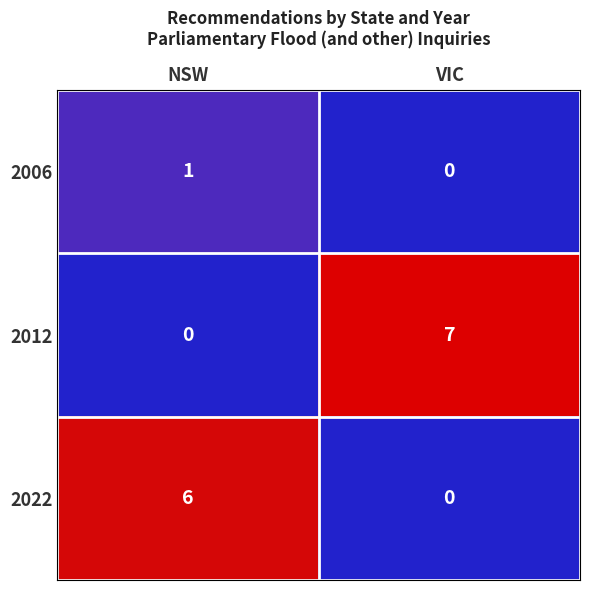

Reading left to right, what are all the values shown in this chart?

2006: 1	0
2012: 0	7
2022: 6	0